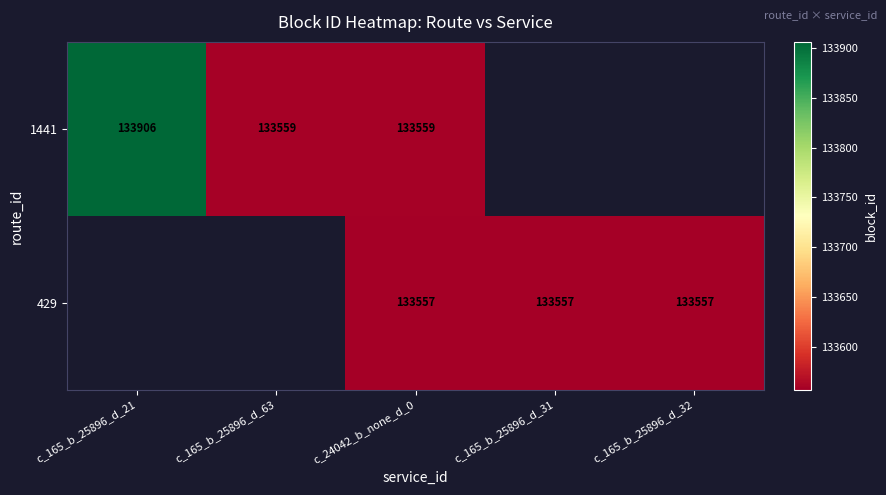

Is it true that 1441 equals 67799 at c_165_b_25896_d_21?

False